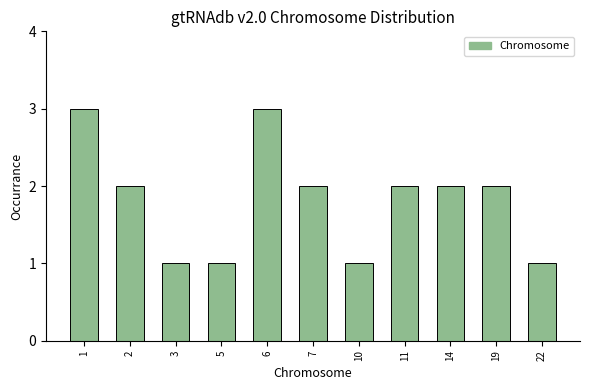

Reading left to right, extract all data points from this chart.

3	2	1	1	3	2	1	2	2	2	1